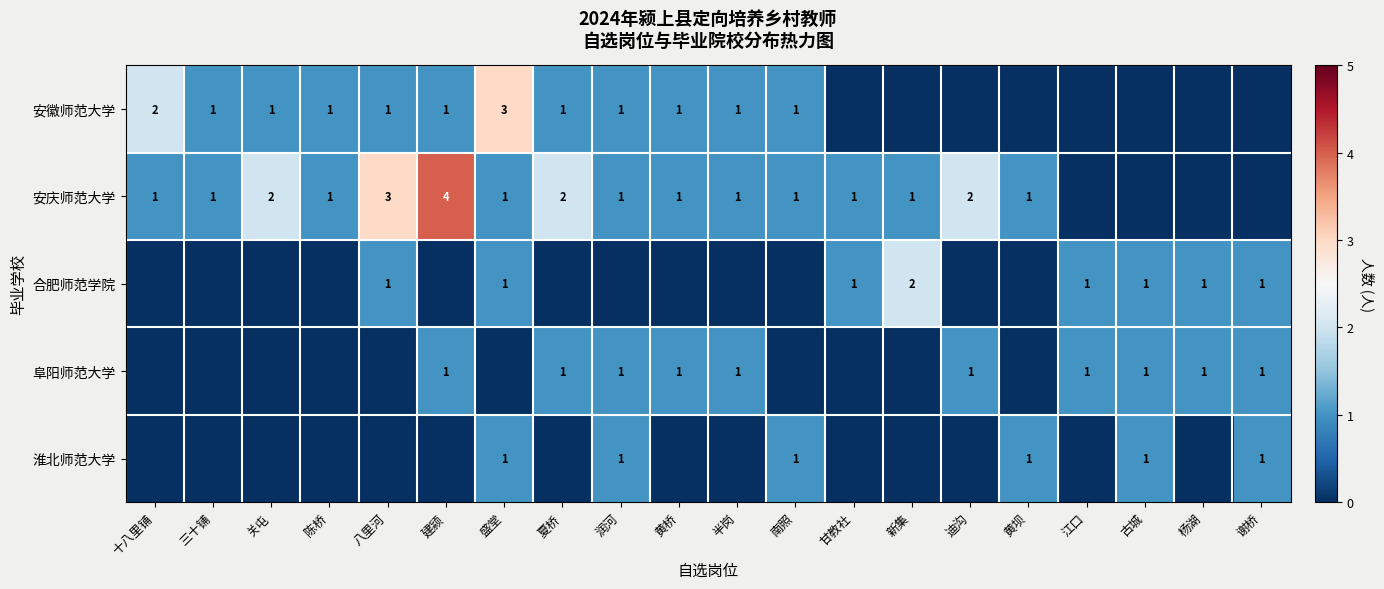

True or false: 安徽师范大学 has a value of 0 at 建颍.

False